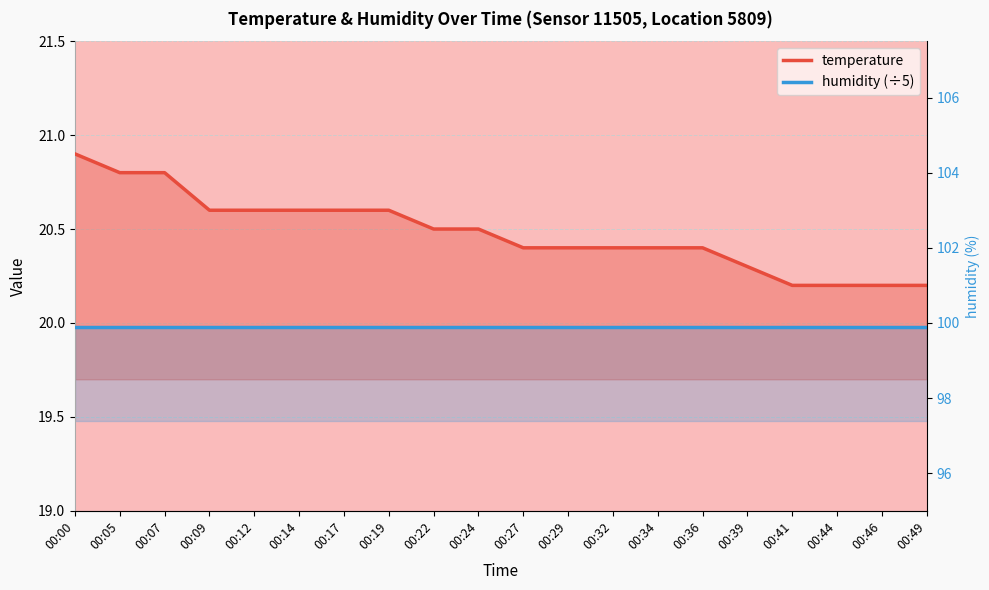

Reading left to right, list all the values displayed in this chart.

20.9	20.8	20.8	20.6	20.6	20.6	20.6	20.6	20.5	20.5	20.4	20.4	20.4	20.4	20.4	20.3	20.2	20.2	20.2	20.2